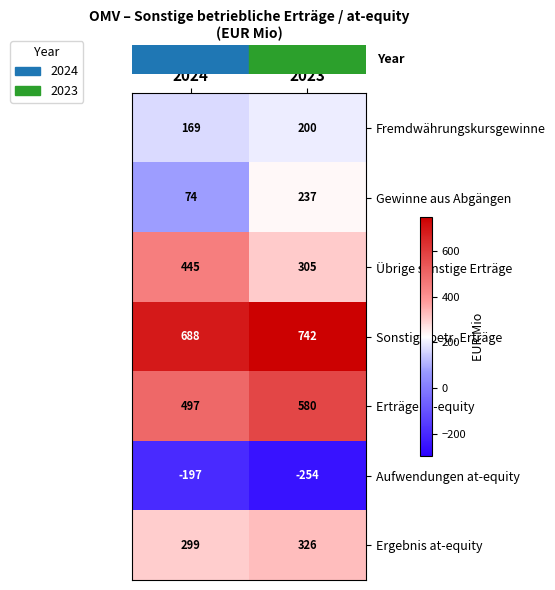

Reading right to left, what are all the values shown in this chart?

Fremdwährungskursgewinne: 200	169
Gewinne aus Abgängen: 237	74
Übrige sonstige Erträge: 305	445
Sonstige betr. Erträge: 742	688
Erträge at-equity: 580	497
Aufwendungen at-equity: -254	-197
Ergebnis at-equity: 326	299